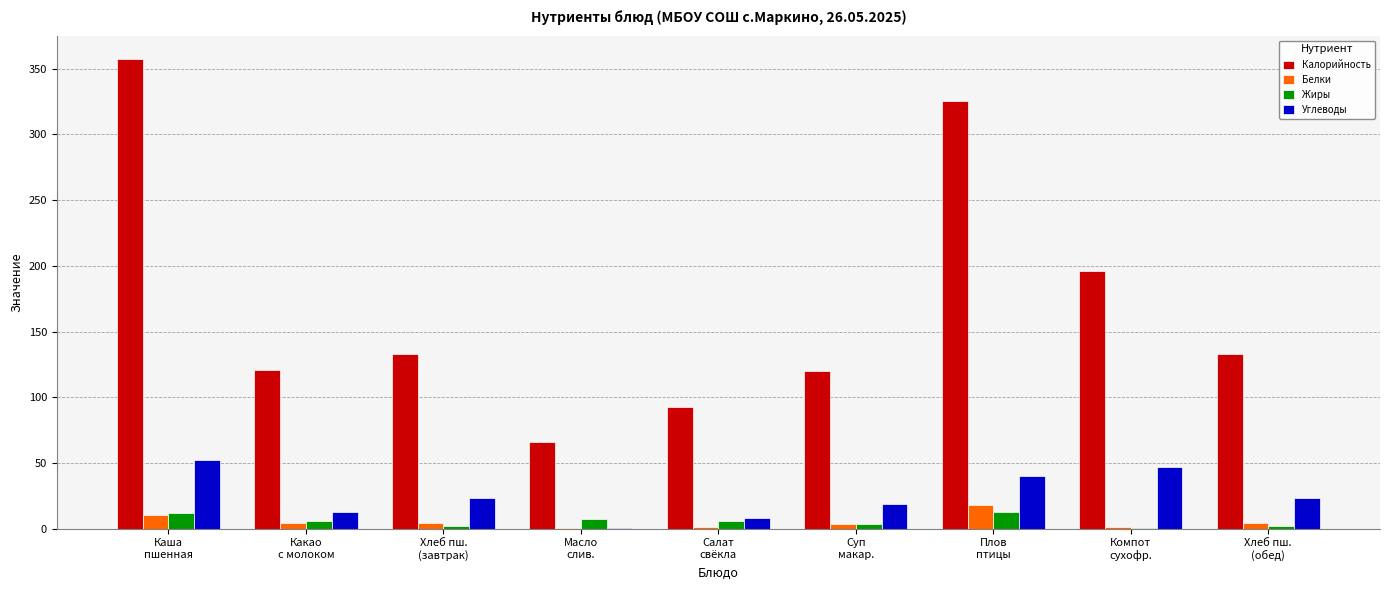

What is the sum of all Углеводы values?

225.4